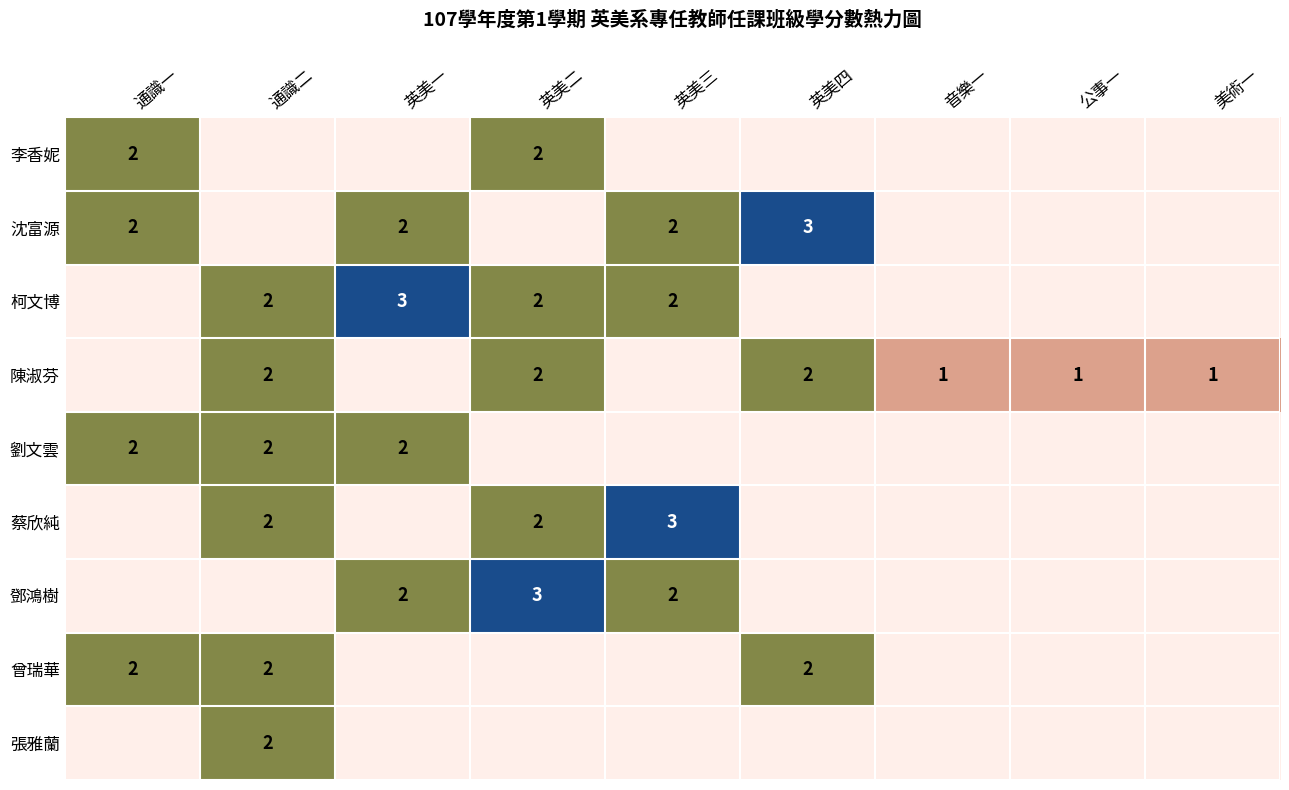

The value of 柯文博 at 英美三 is 2. True or false?

True